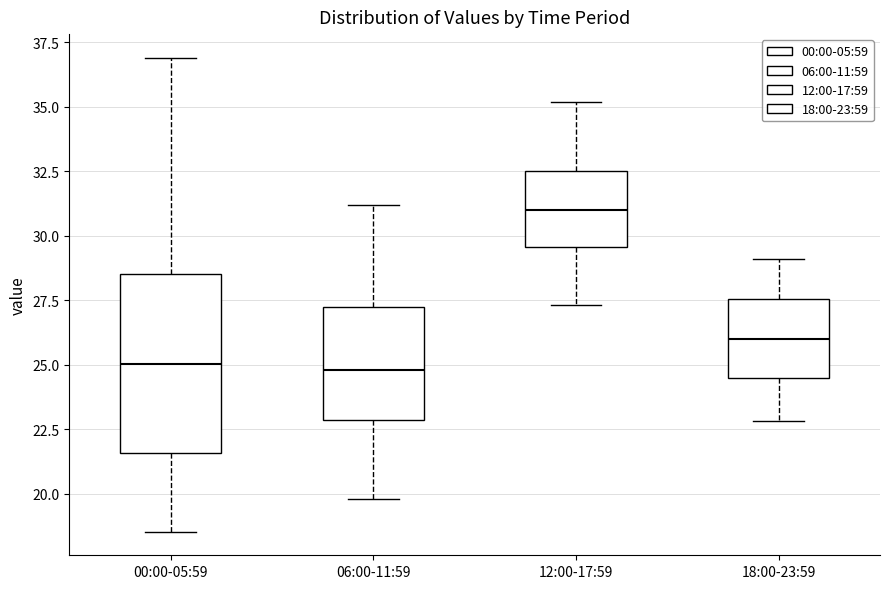

Where is the upper edge of the box for 18:00-23:59 on the y-axis? The values are not printed on the chart, so give them approximately, as read against the axis.

27.5